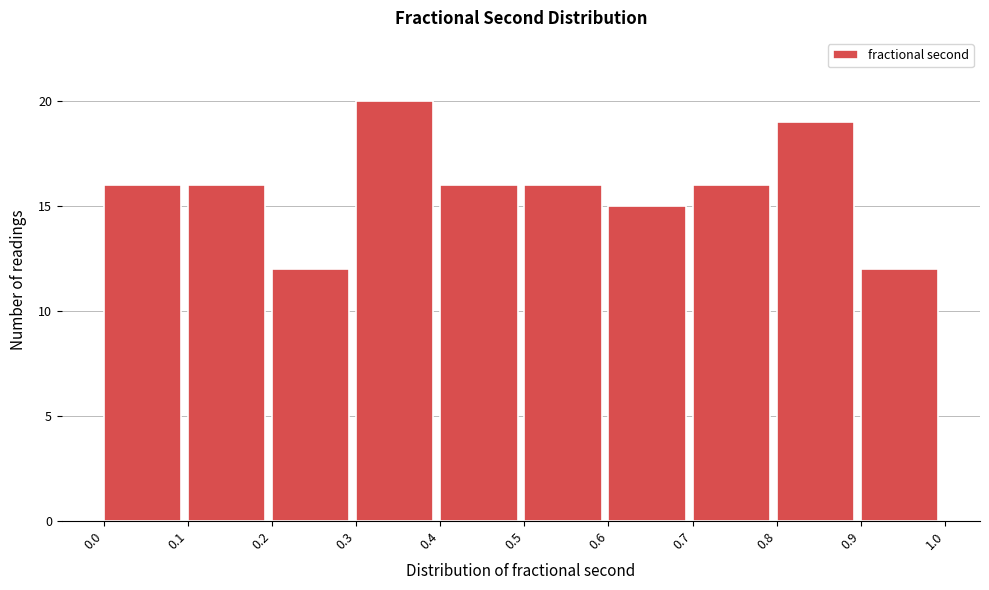

Over which range of the x-axis is the bar tallest?

0.3 to 0.4